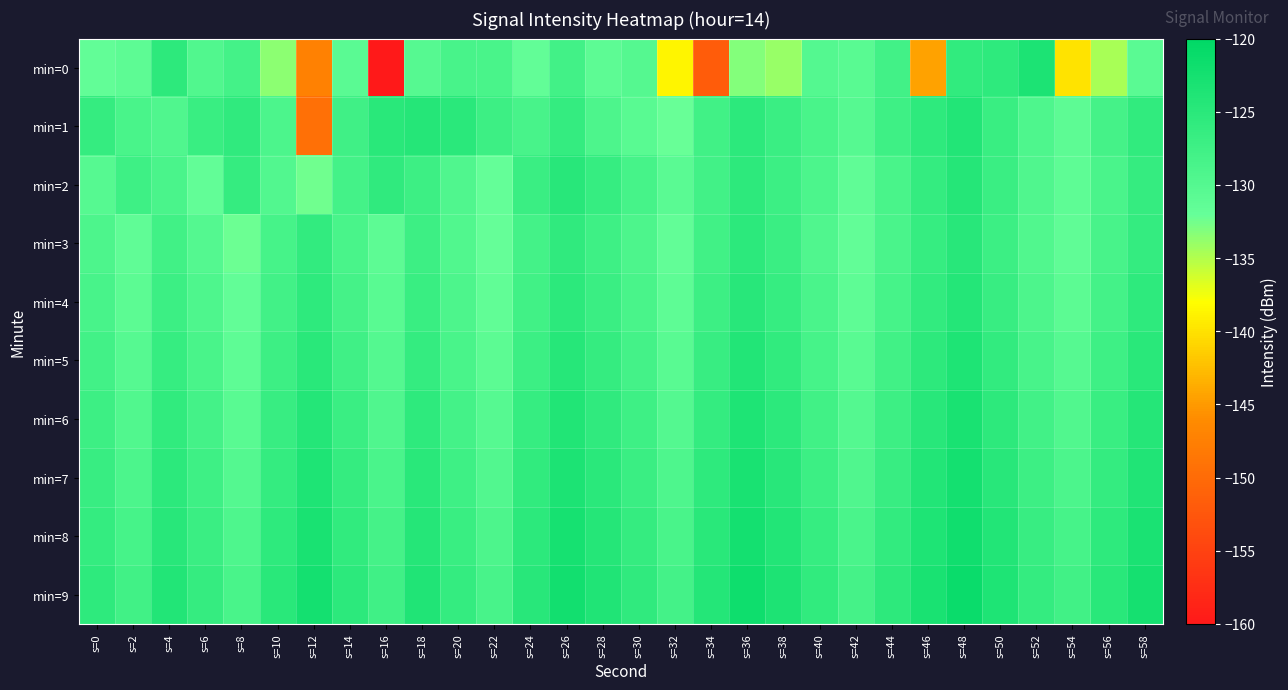

At which category is the sum across all series the highest?

s=48